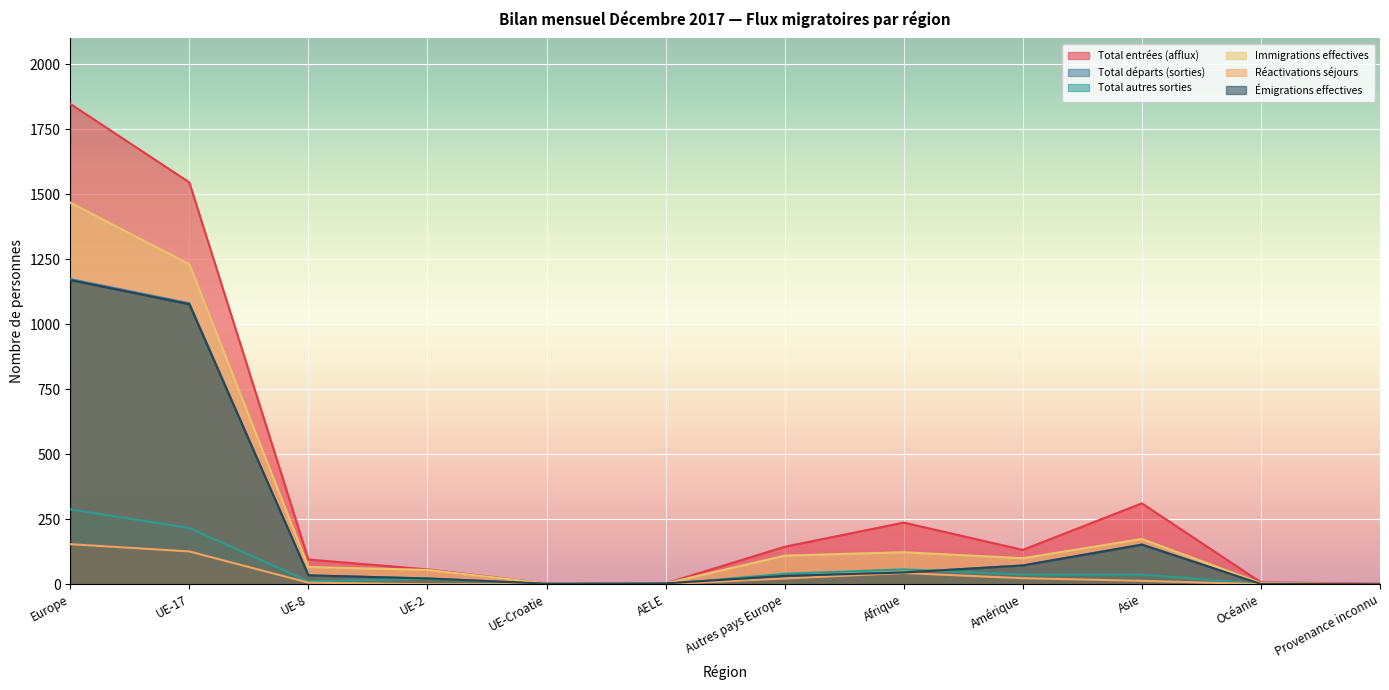

What is the average value of the Total entrées (afflux) series?

365